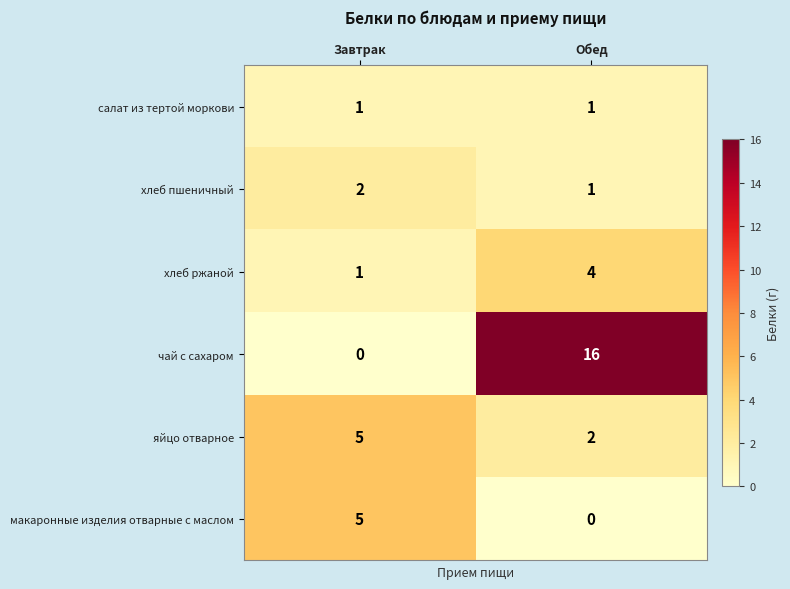

What is the total value across all series at Обед?

24